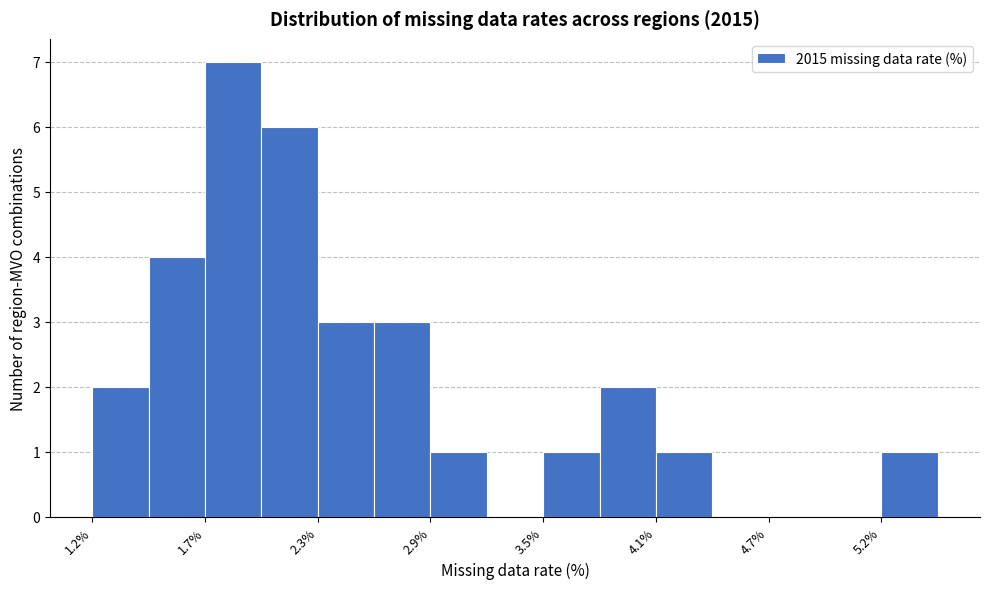

Read against the x-axis, roughly where is the centre of the tallest bar?

1.9